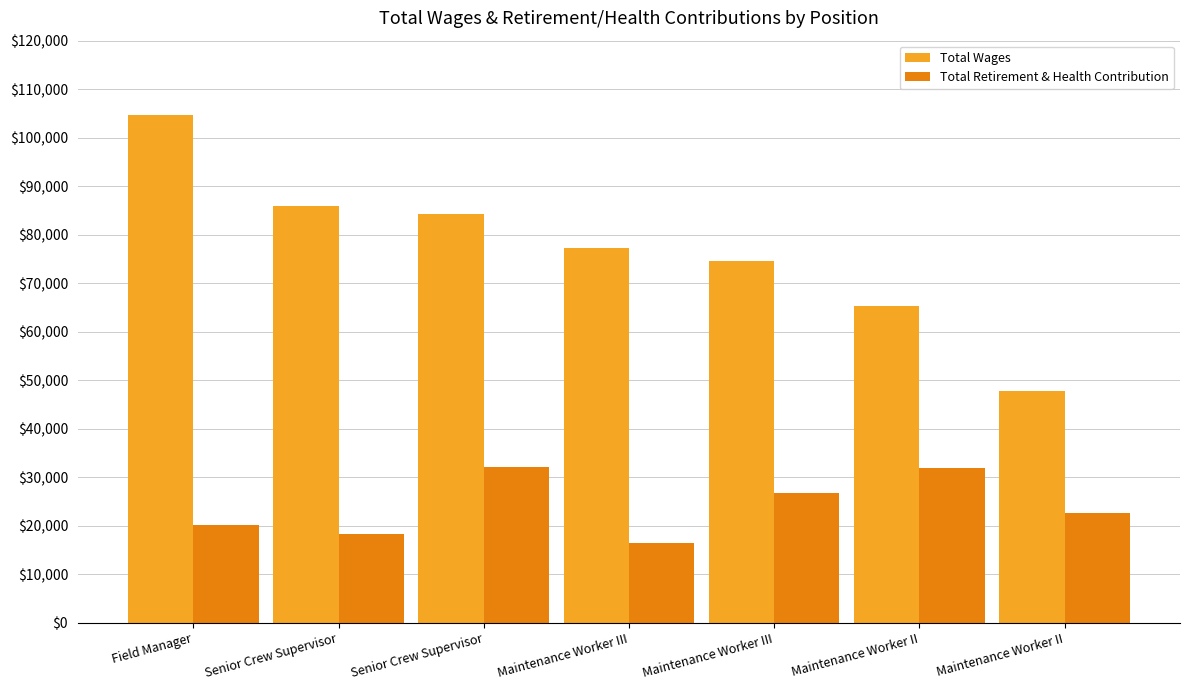

What is the sum of all Total Wages values?

539843